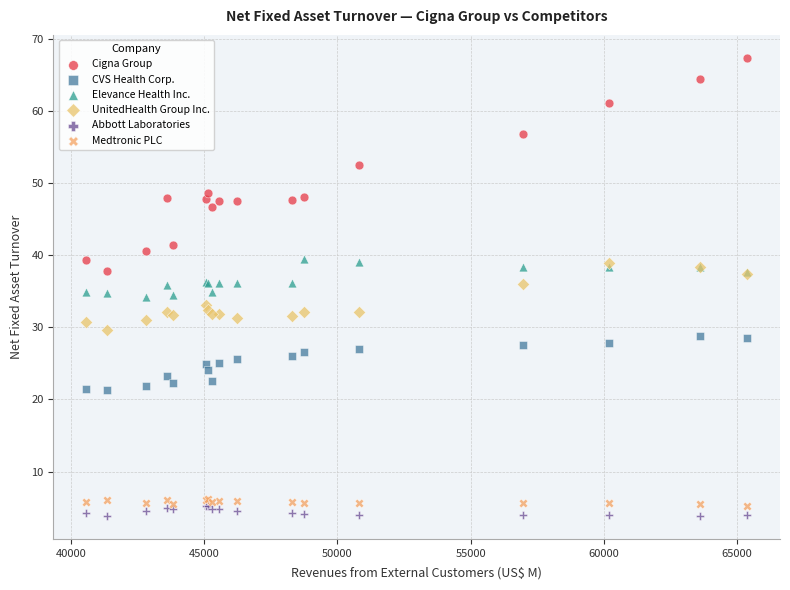

Which series reaches the minimum Y coordinate?

Abbott Laboratories